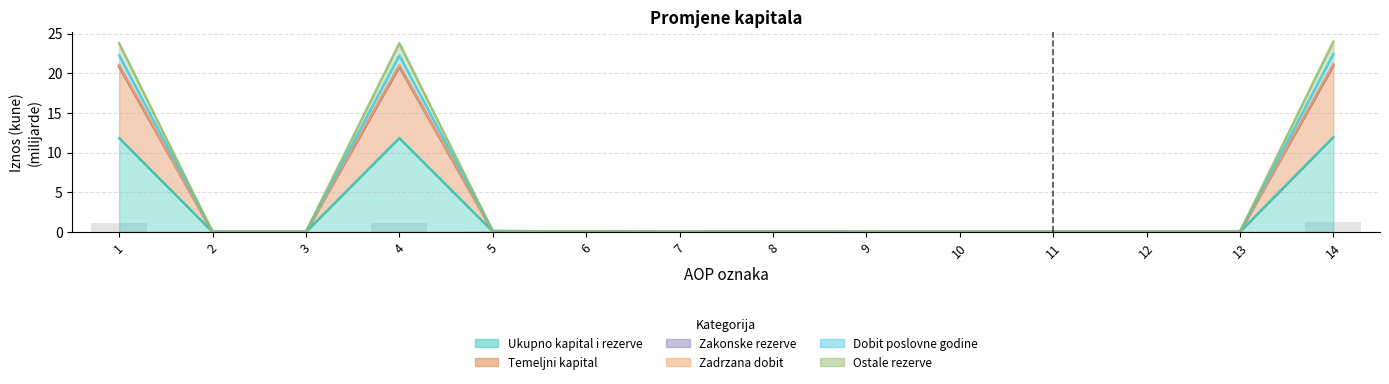

What value does the Temeljni kapital series have at 1?

21.1